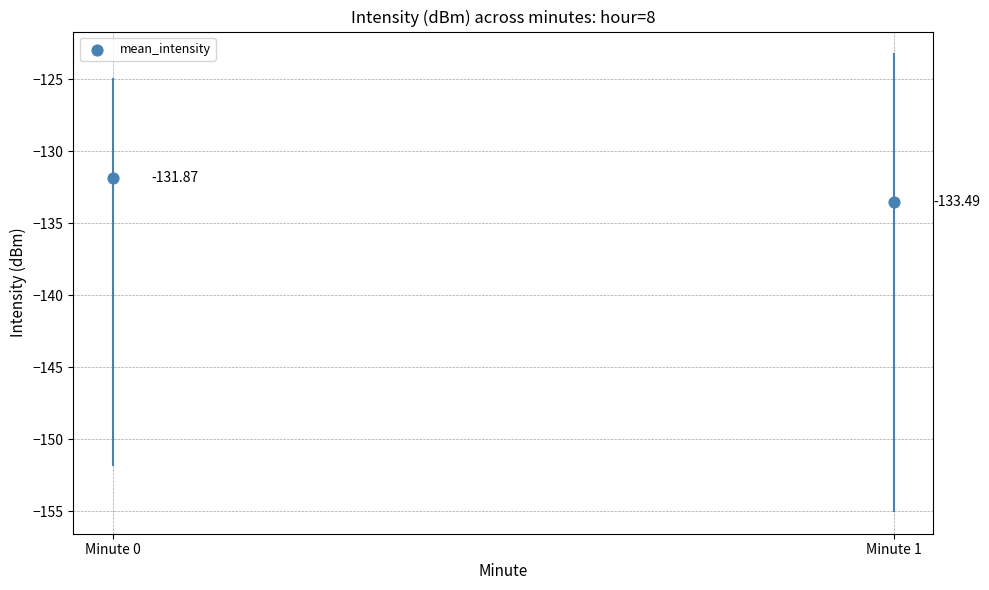

What is the average Y value?

-132.7